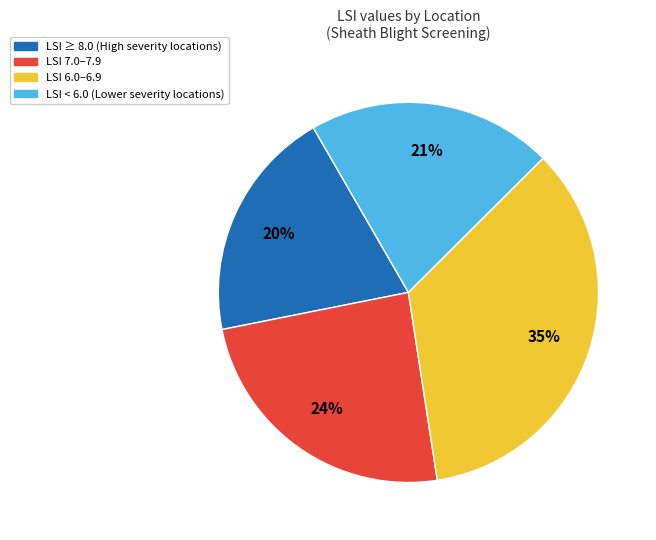

What is the ratio of the value at LSI < 6.0 (Lower severity locations) to the value at LSI 6.0–6.9?

0.6